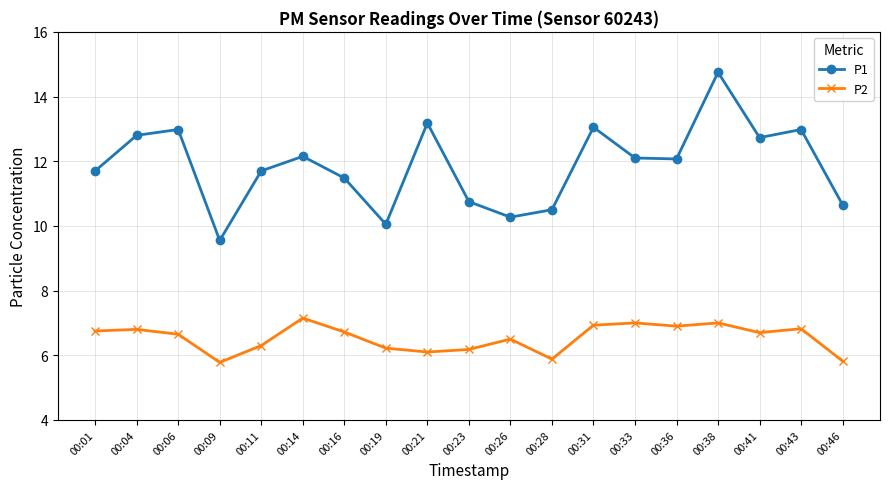

The P2 series shows 1.9 at 00:33. True or false?

False